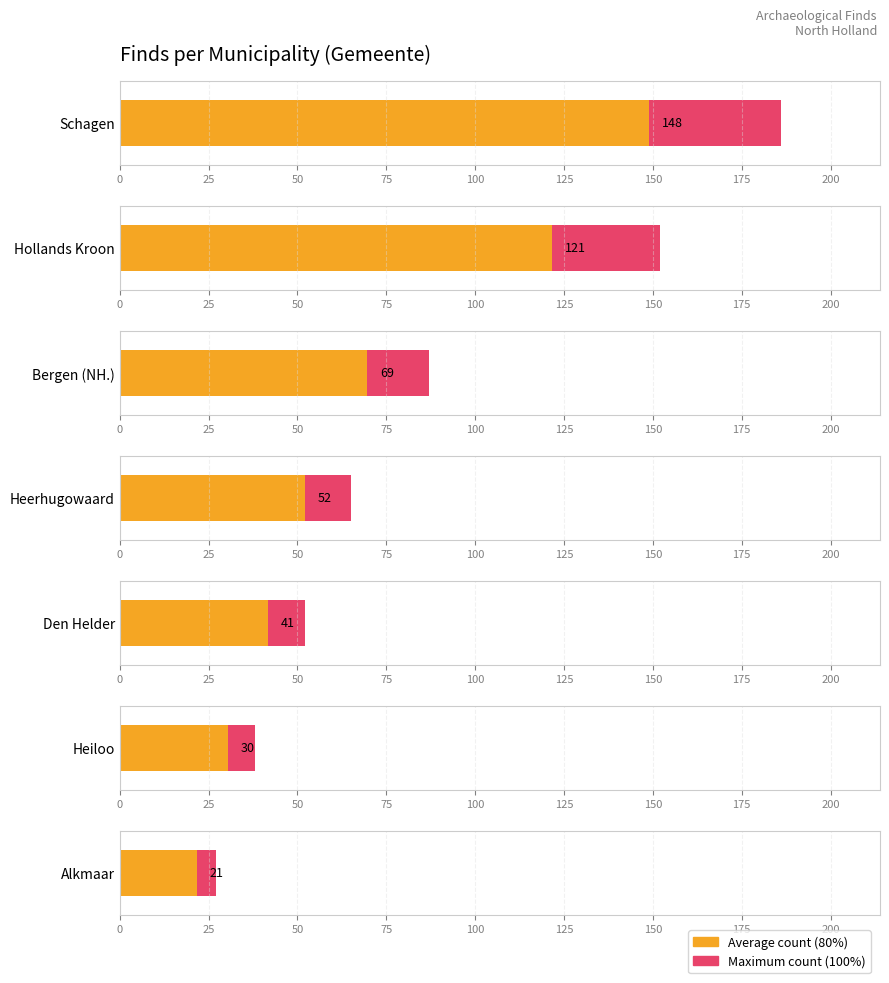

What is the maximum value shown in the chart?

186